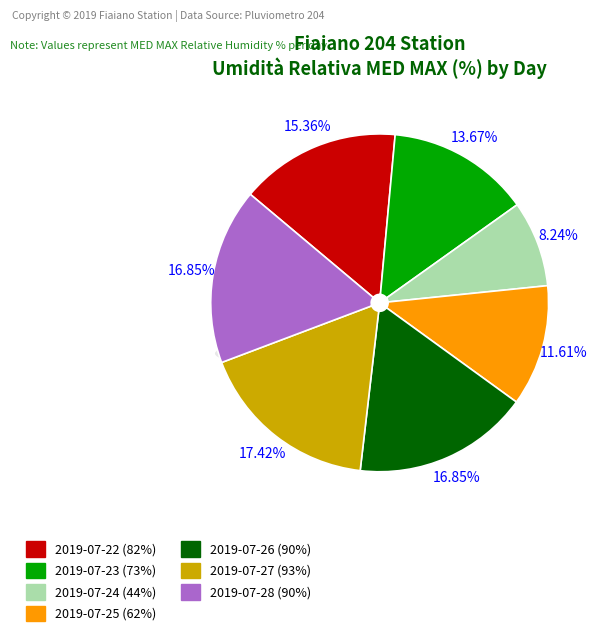

Which slice is the largest?

2019-07-27